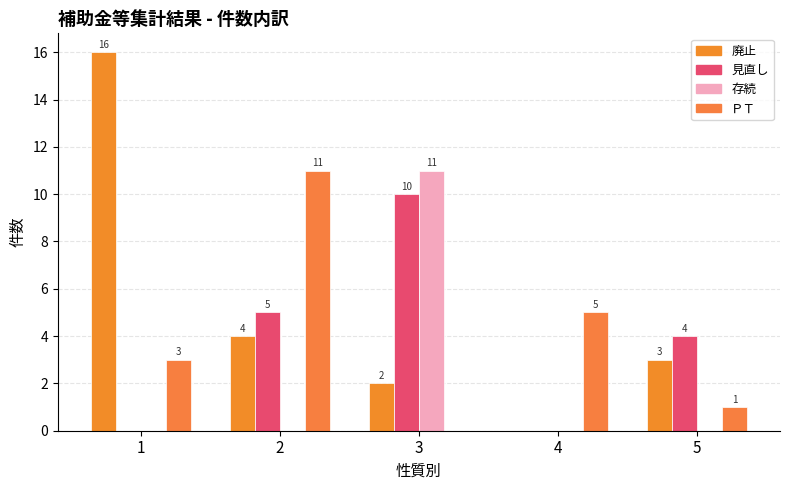

Is it true that 廃止 equals 1 at 5?

False